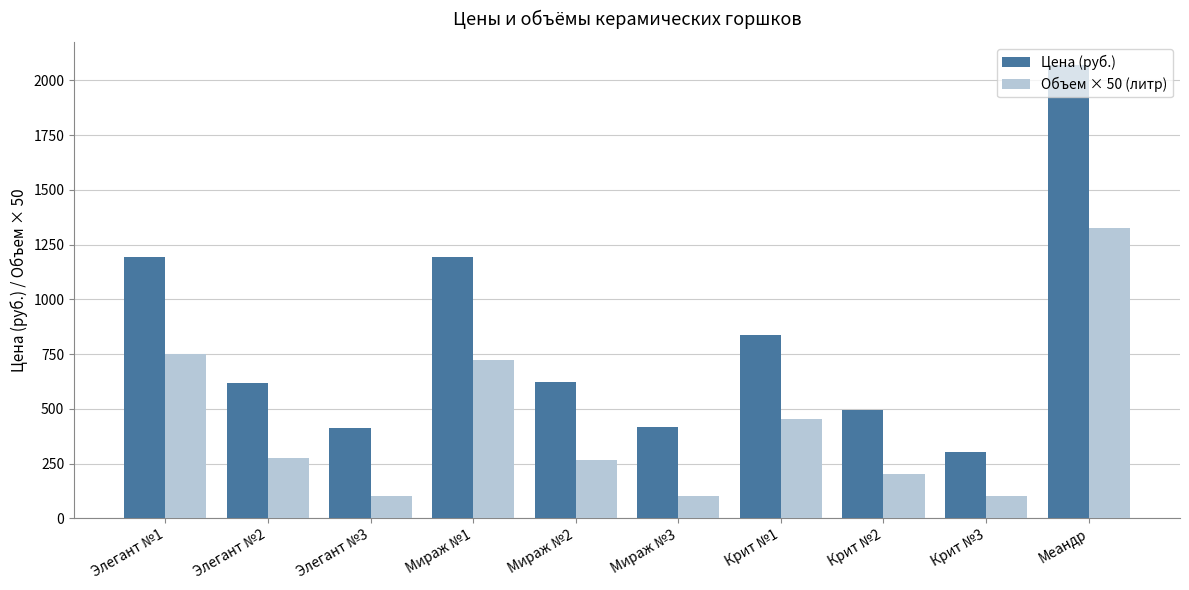

What is the label of the 5th bar from the left?

Мираж №2